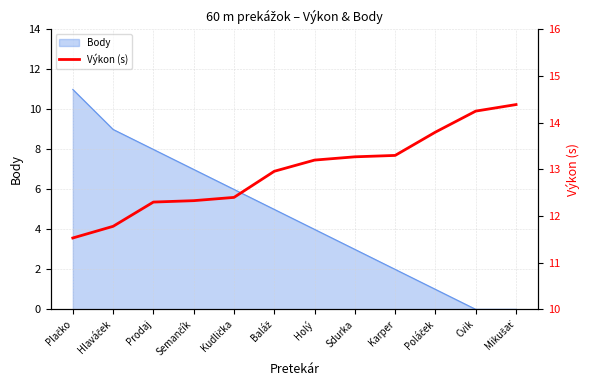

What is the maximum value for Body?

11